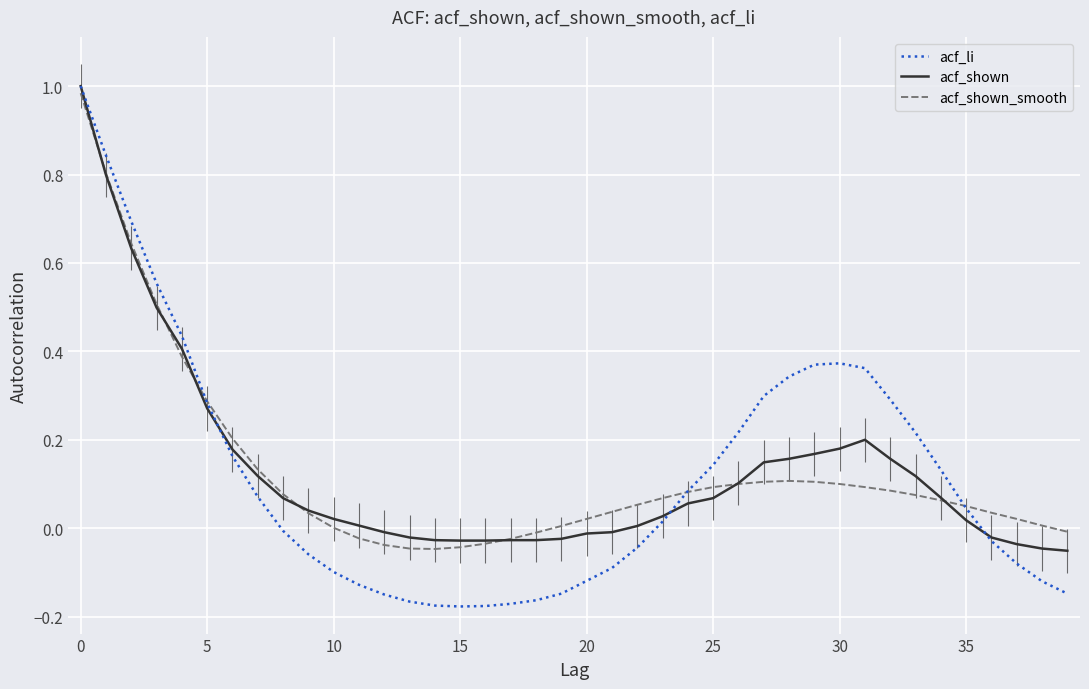

At which label is acf_shown closest to 0?

22